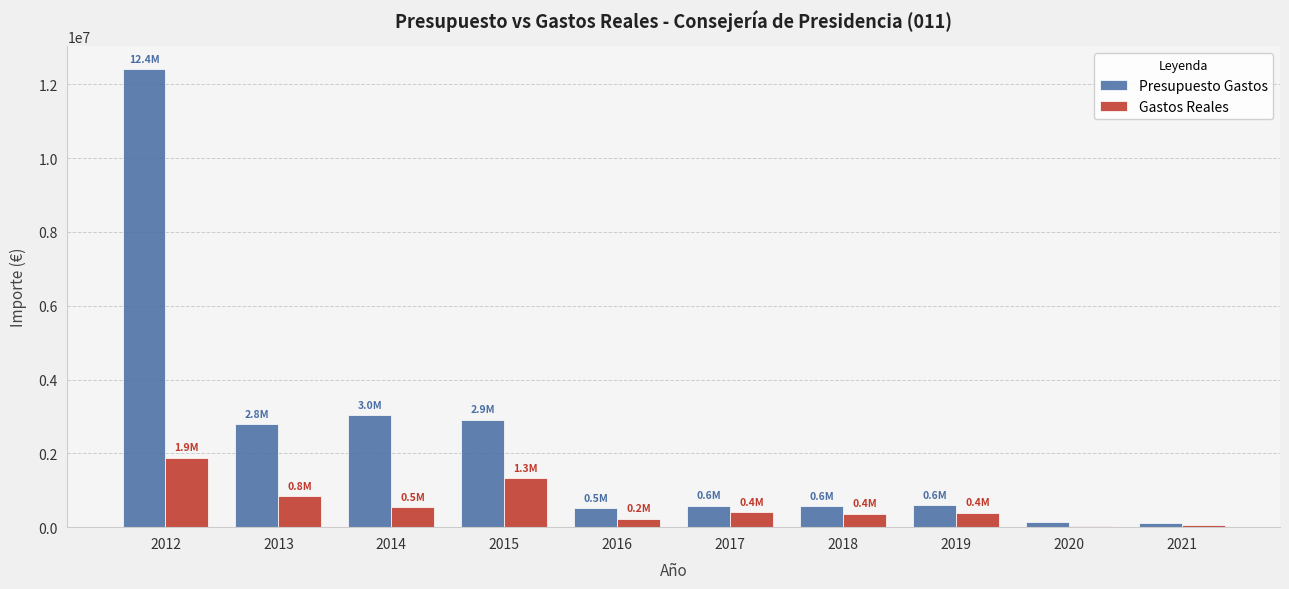

Where is Presupuesto Gastos nearest to the value 6251659?

2014